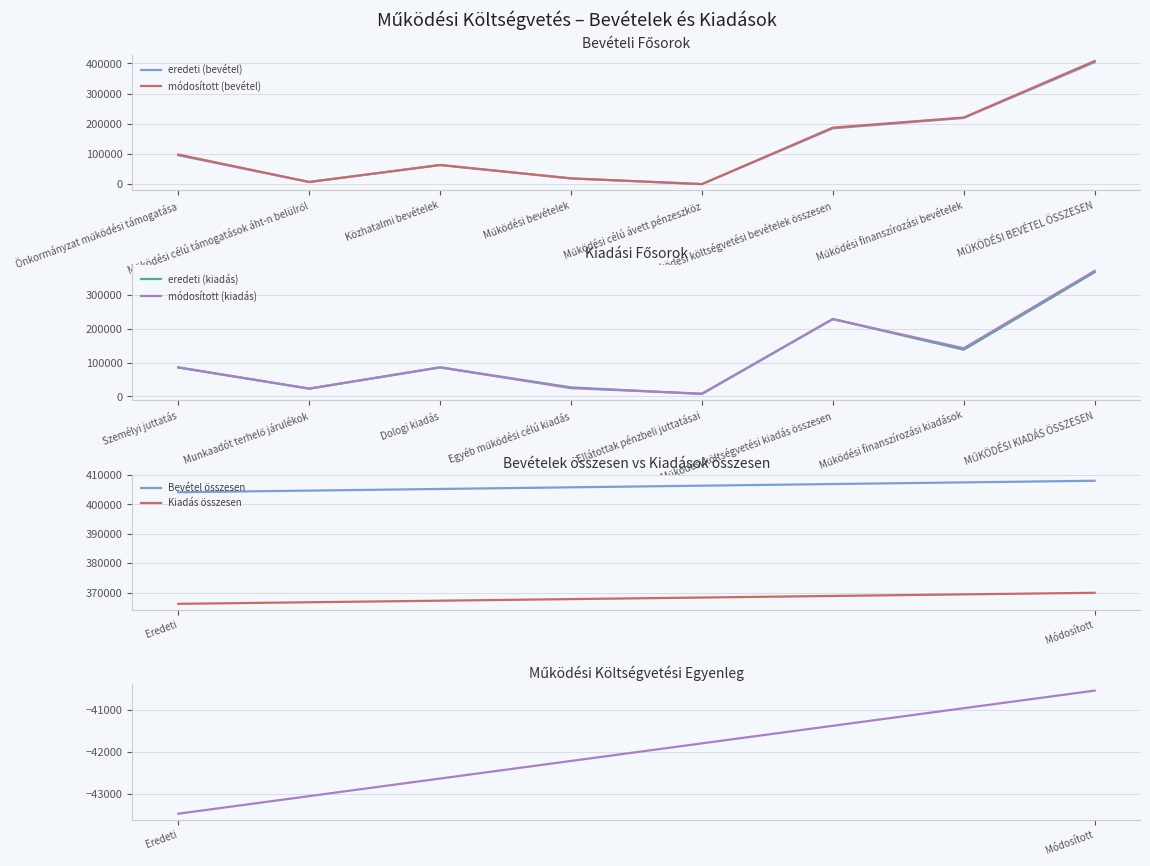

Is the value of eredeti (bevétel) at Önkormányzat működési támogatása greater than the value of módosított (bevétel) at Működési bevételek?

Yes